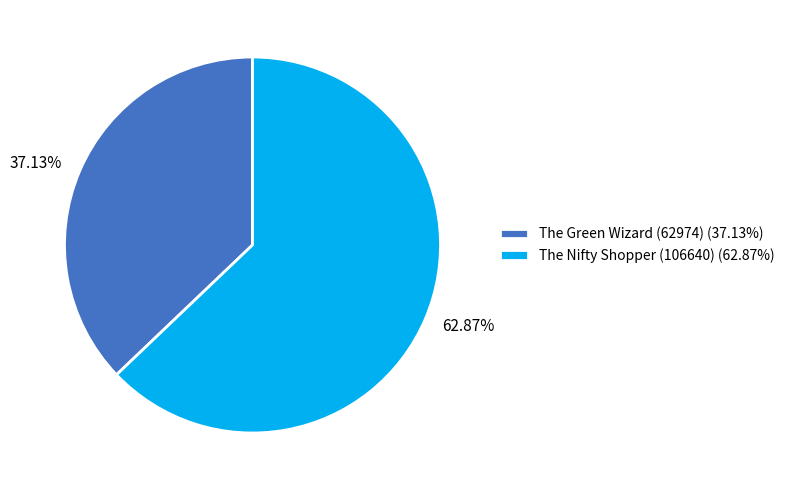

What is the smallest slice in the pie chart?

The Green Wizard (62974)